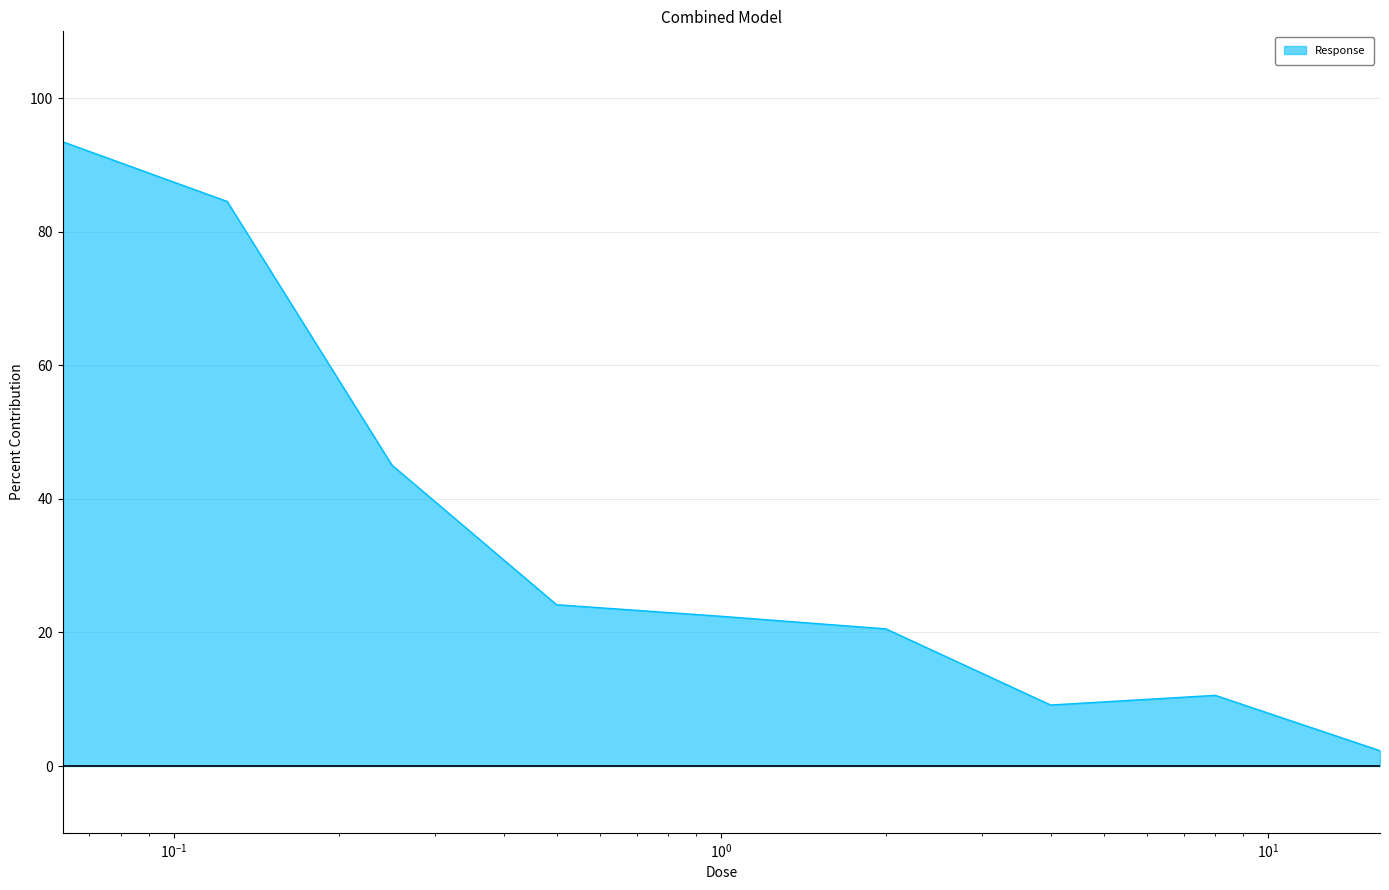

What is the maximum value shown in the chart?

93.5